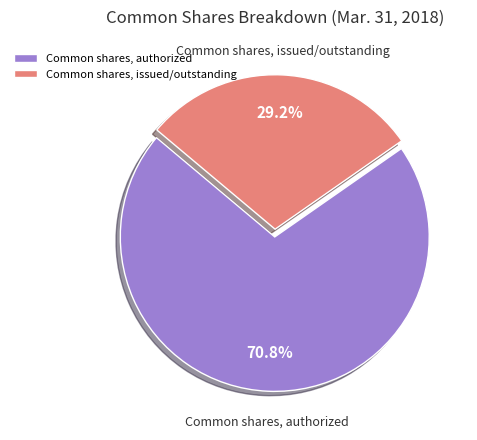

Count the number of slices in the pie.

2